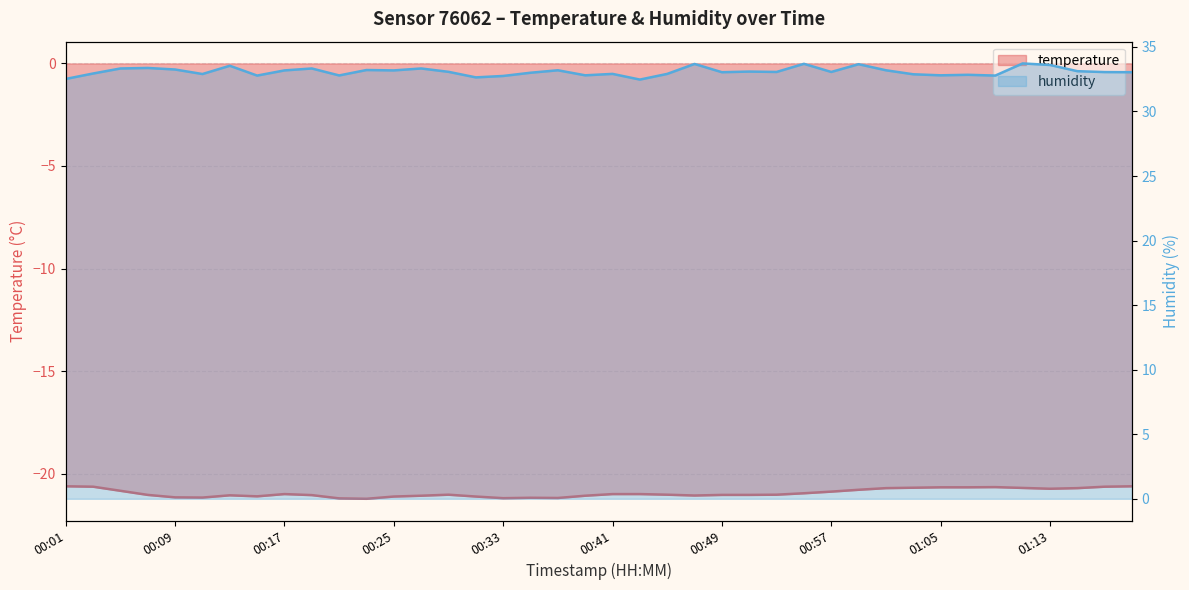

Between 01:05 and 01:09, which is larger?

01:09